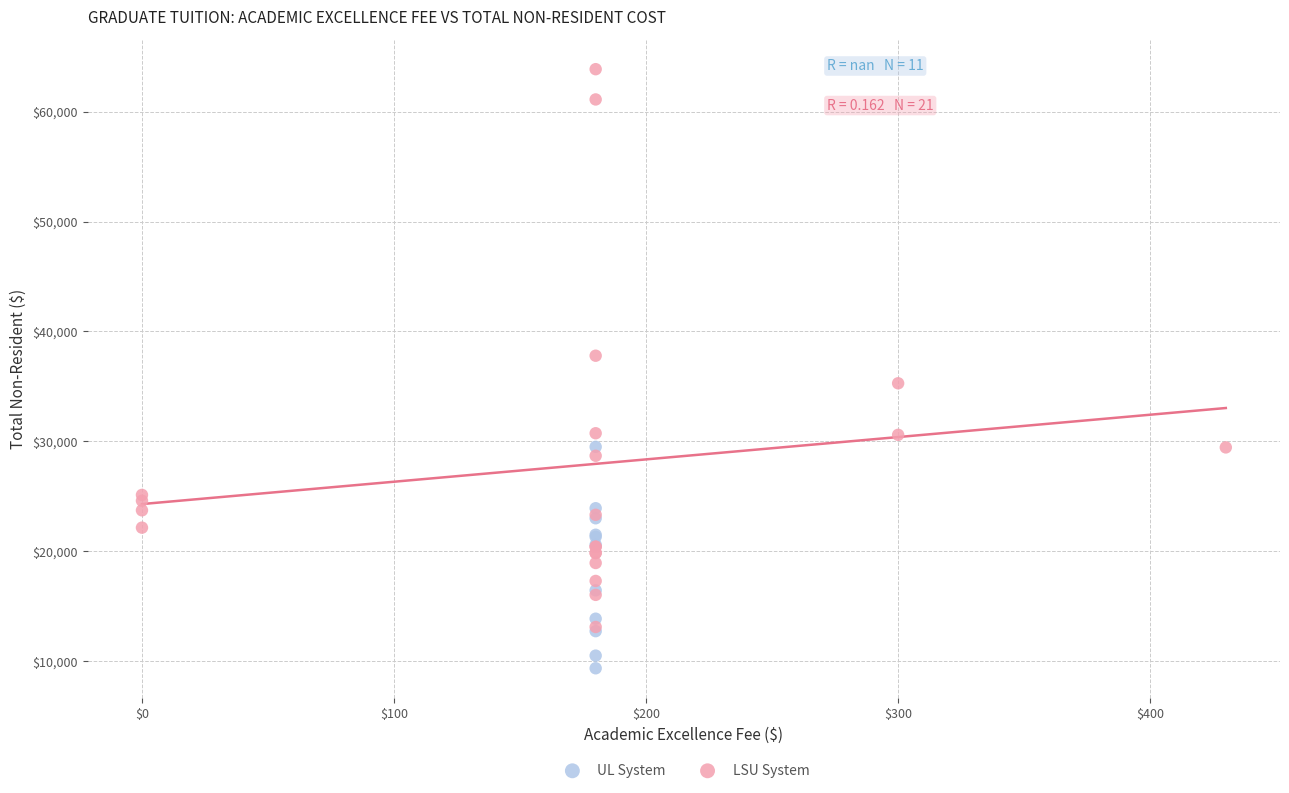

Which series has the widest spread of Y values?

LSU System